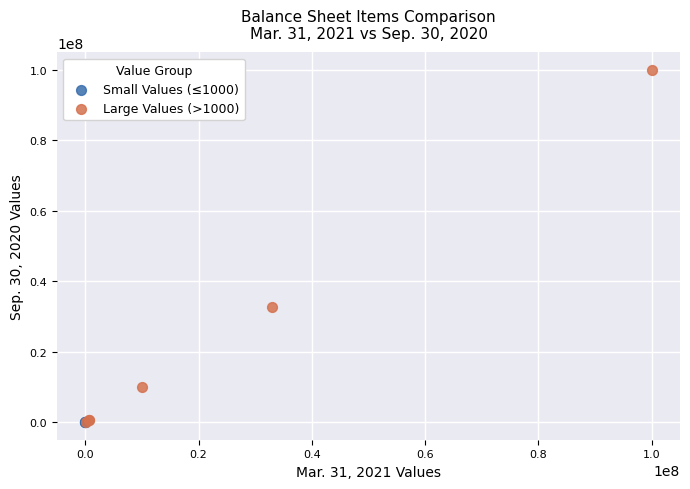

Which series reaches the maximum Y coordinate?

Large Values (>1000)